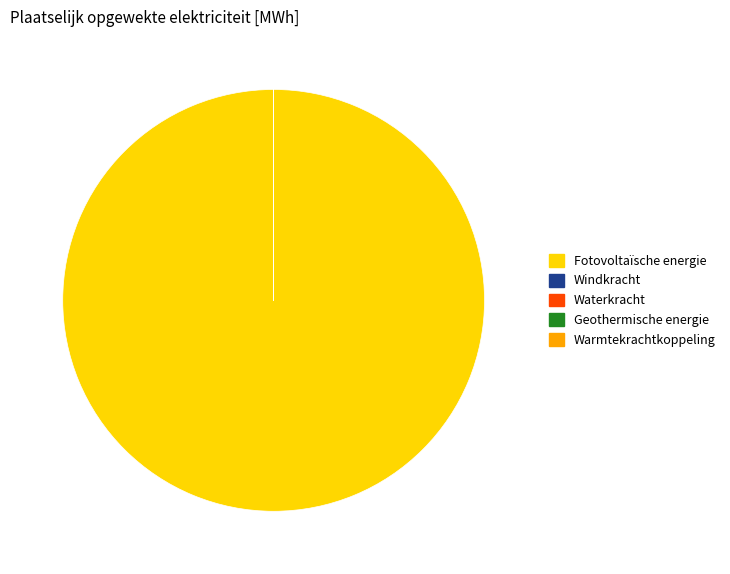

Does any single category account for the majority?

Yes